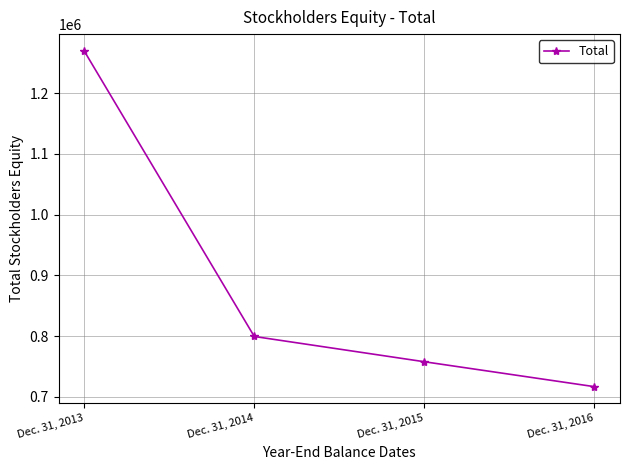

What is the value of the 1st point from the left?

1269482